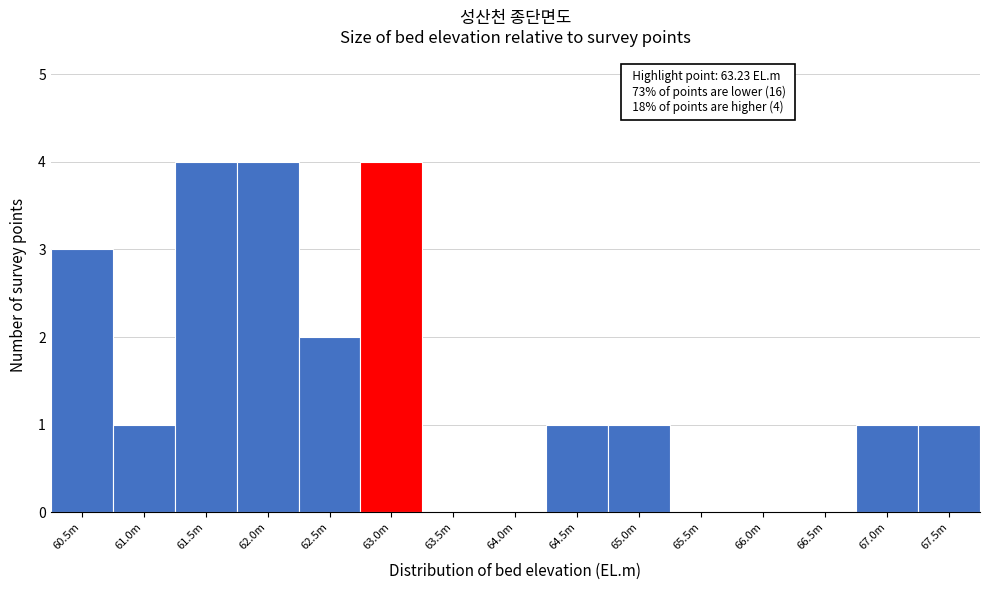

Reading left to right, what are all the values shown in this chart?

60.5m=3	61.0m=1	61.5m=4	62.0m=4	62.5m=2	63.0m=4	63.5m=0	64.0m=0	64.5m=1	65.0m=1	65.5m=0	66.0m=0	66.5m=0	67.0m=1	67.5m=1